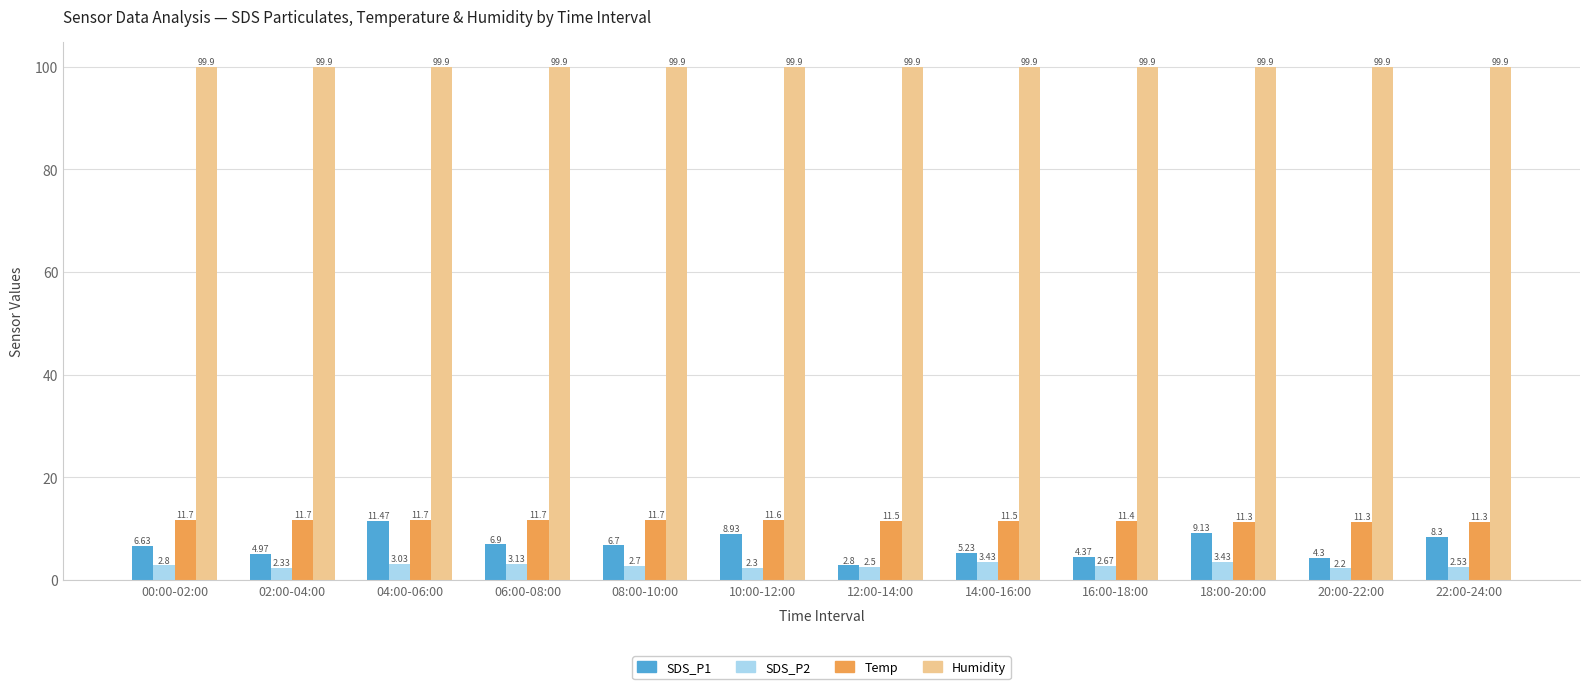

What is the value of the SDS_P2 bar at the 12th from the left?

2.5